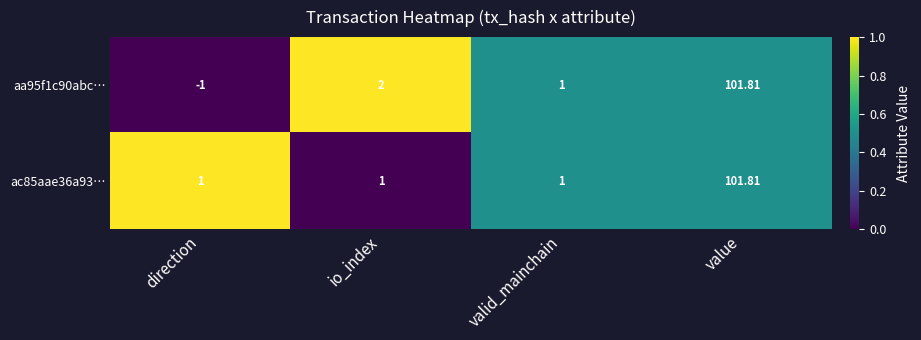

Which series has the widest spread of values?

aa95f1c90abc…